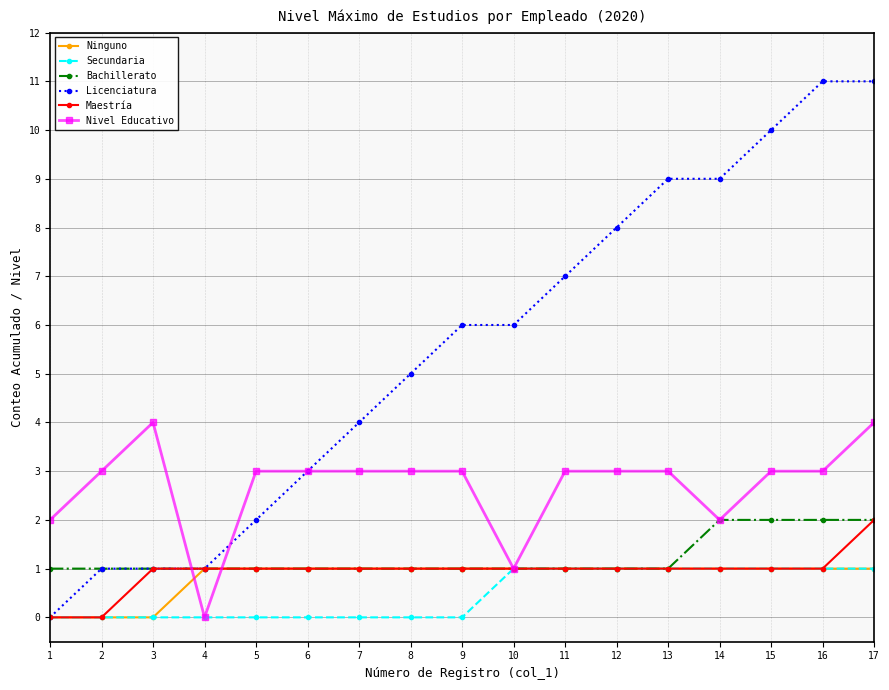

What is the value of the Ninguno point at the 9th from the left?

1